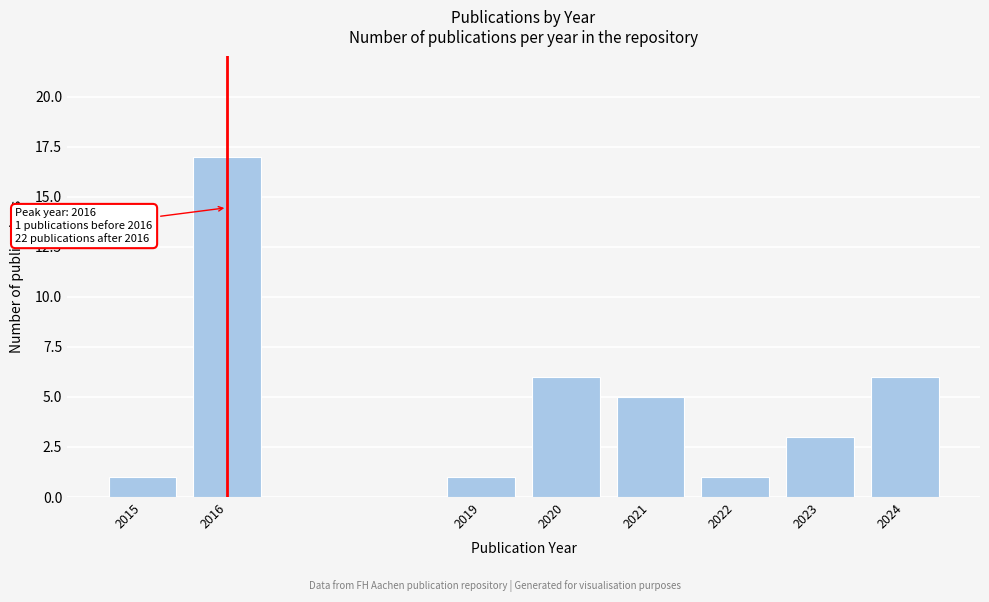

Reading left to right, list all the values displayed in this chart.

2015=1	2016=17	2019=1	2020=6	2021=5	2022=1	2023=3	2024=6